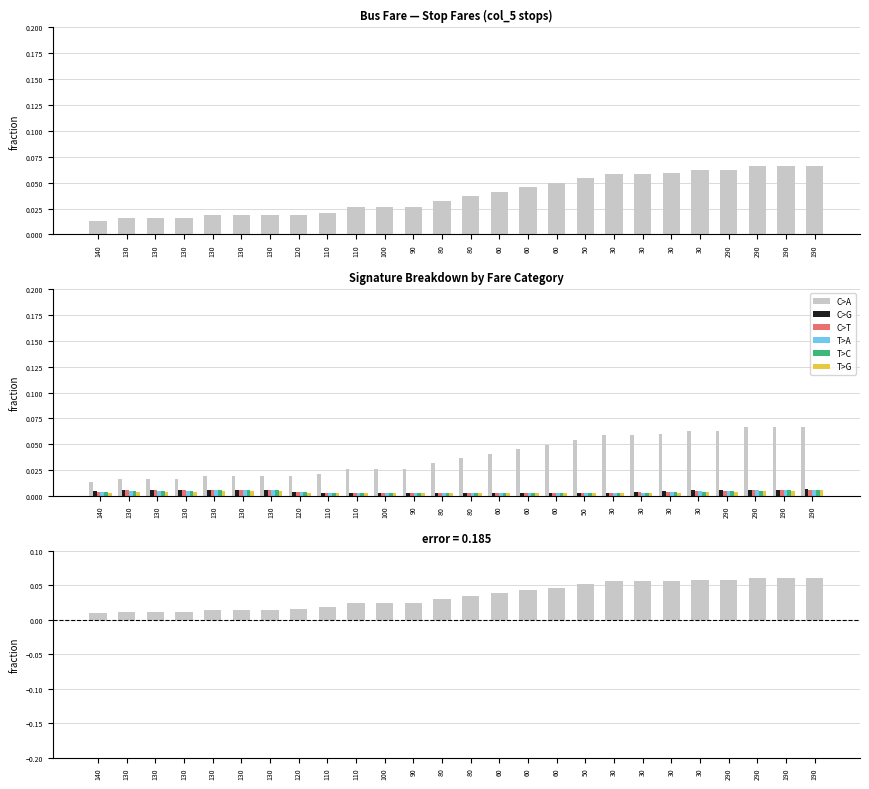

What is the total value across all series at 30?

0.1